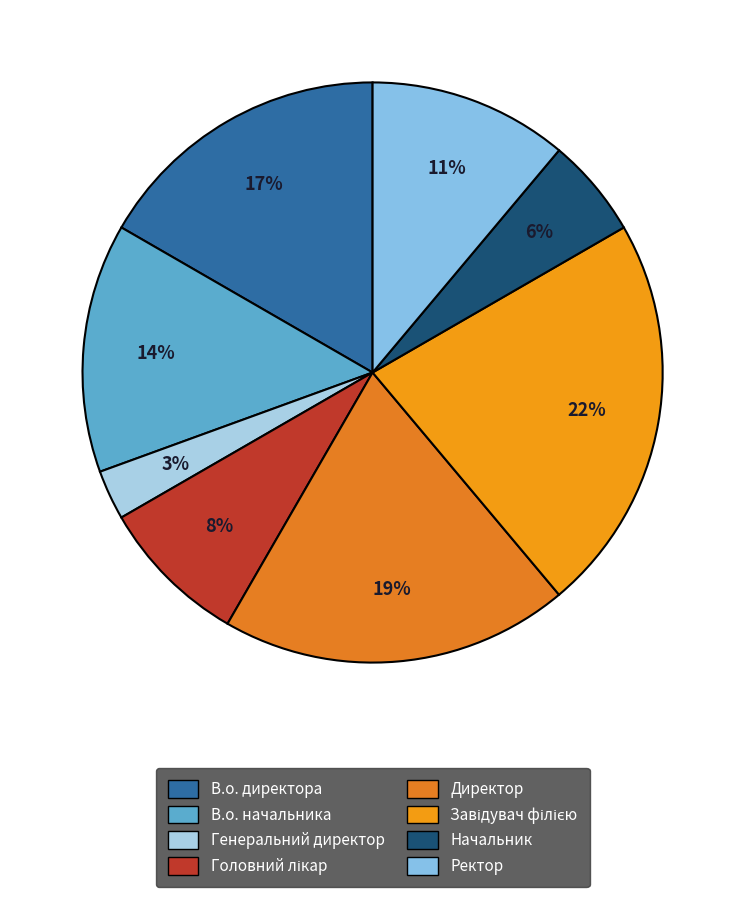

To the nearest percent, what is the combined percentage of В.о. директора and Завідувач філією?

39%